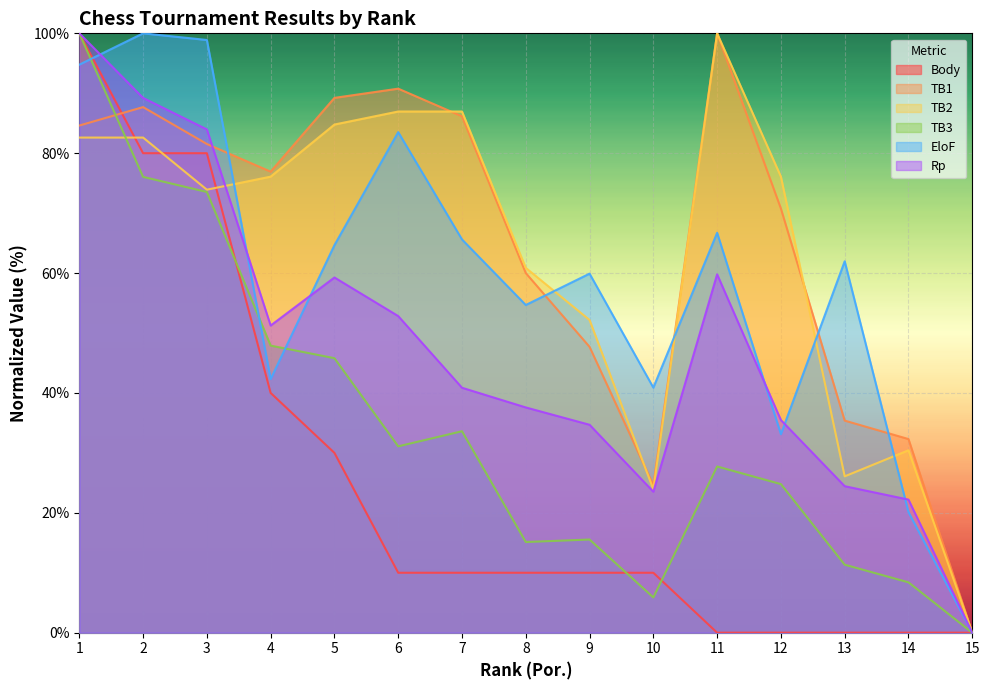

What is the average value of the EloF series?

59.1